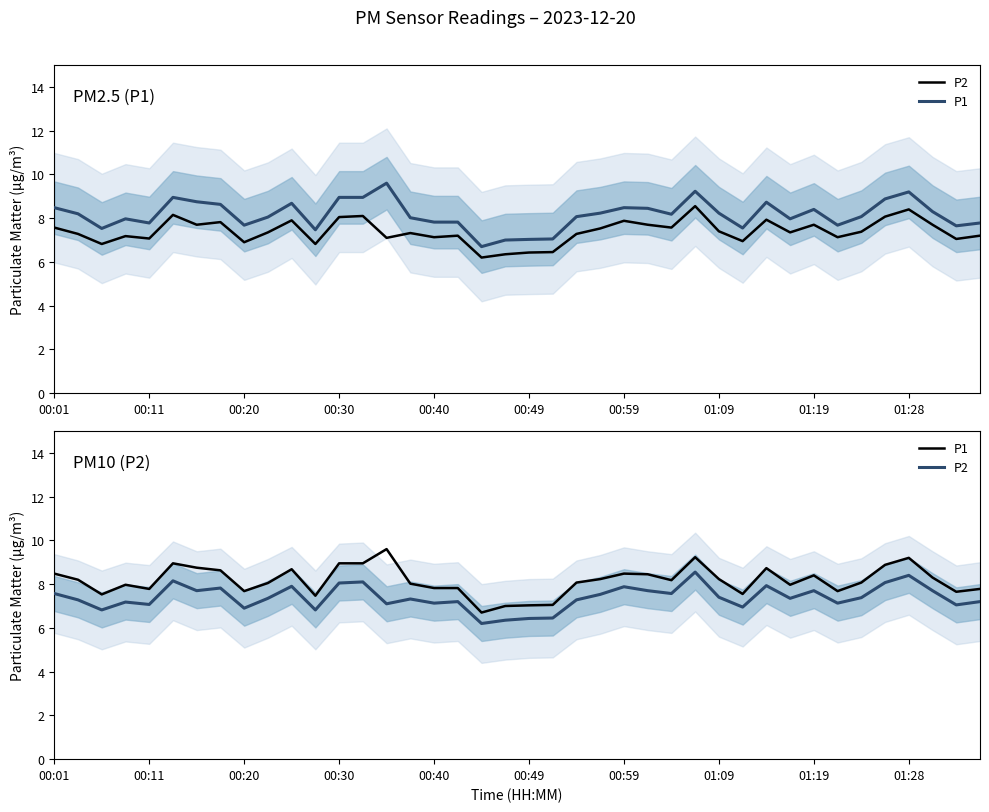

How many data points does each series have?

40